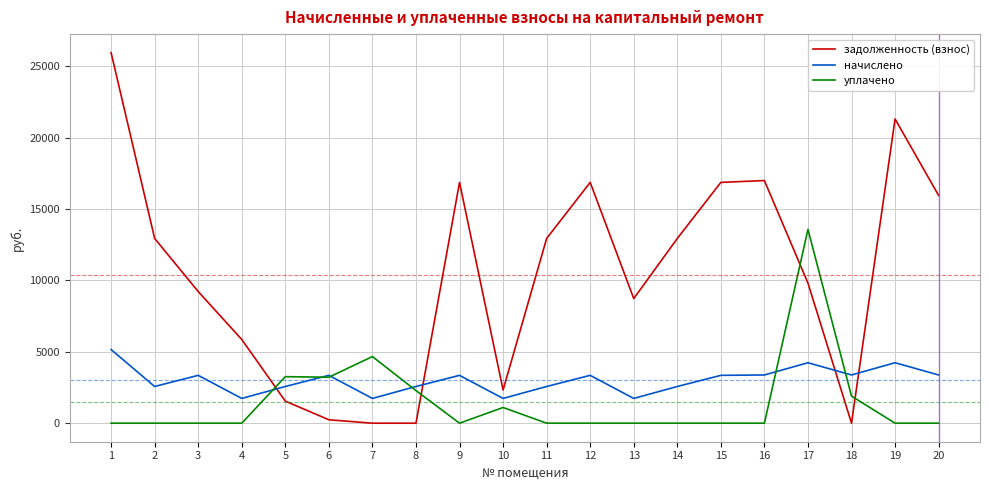

What is the maximum value for задолженность (взнос)?

25962.5